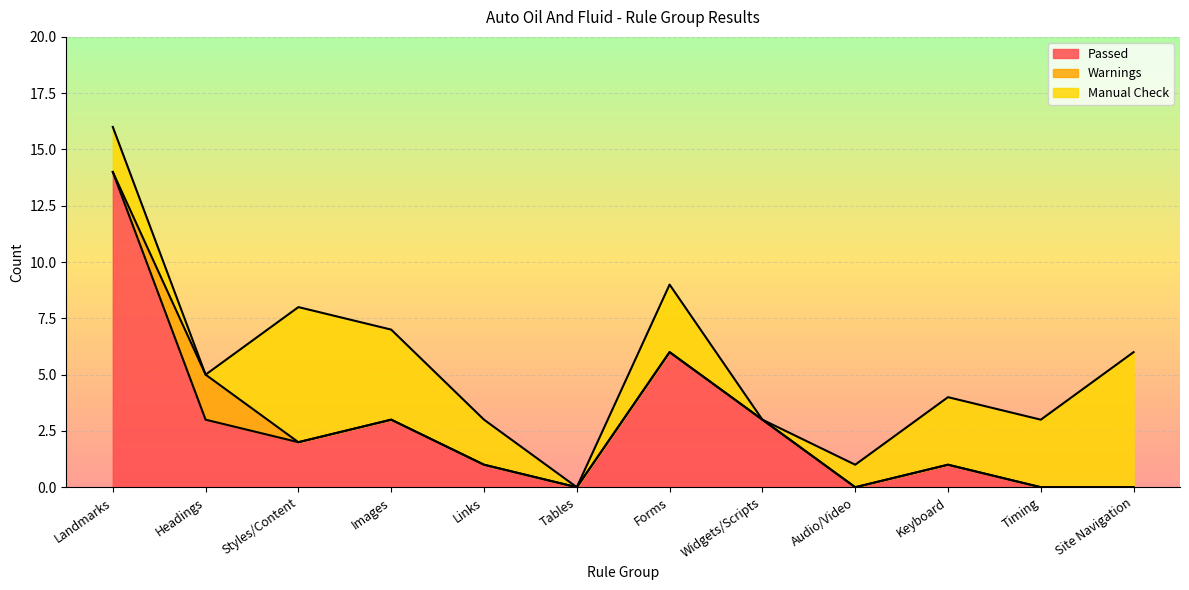

What is the label of the 6th point from the right?

Forms